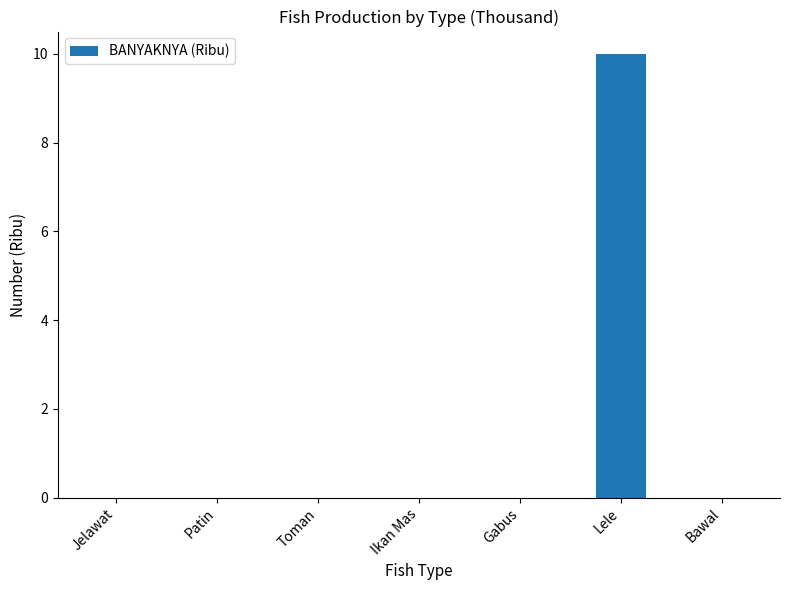

The chart shows a value of 0 at Jelawat. True or false?

True